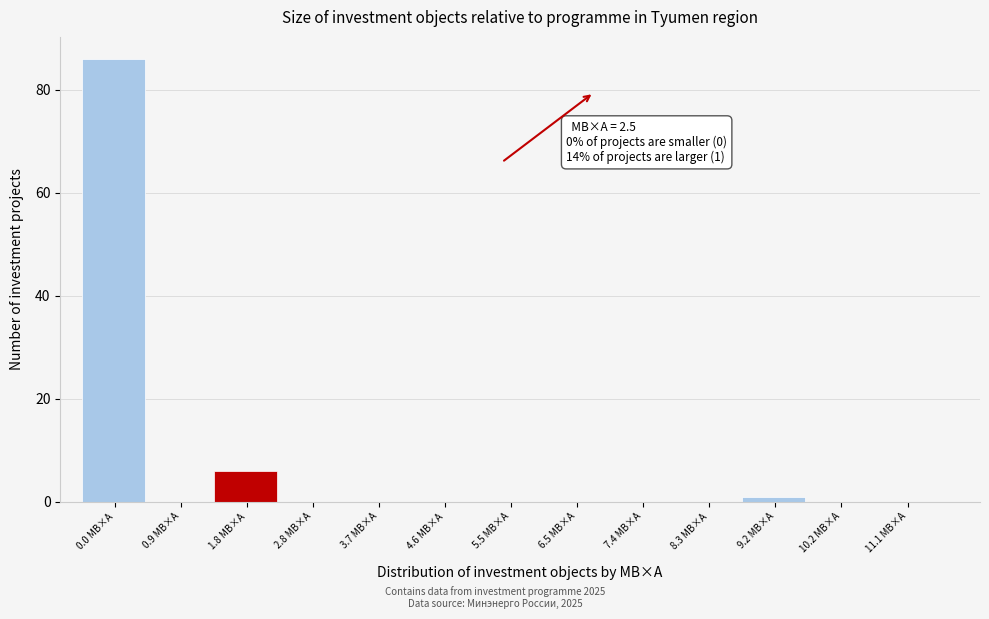

Reading left to right, transcribe all the data shown in this chart.

0.0 МВ×А=86	0.9 МВ×А=0	1.8 МВ×А=6	2.8 МВ×А=0	3.7 МВ×А=0	4.6 МВ×А=0	5.5 МВ×А=0	6.5 МВ×А=0	7.4 МВ×А=0	8.3 МВ×А=0	9.2 МВ×А=1	10.2 МВ×А=0	11.1 МВ×А=0